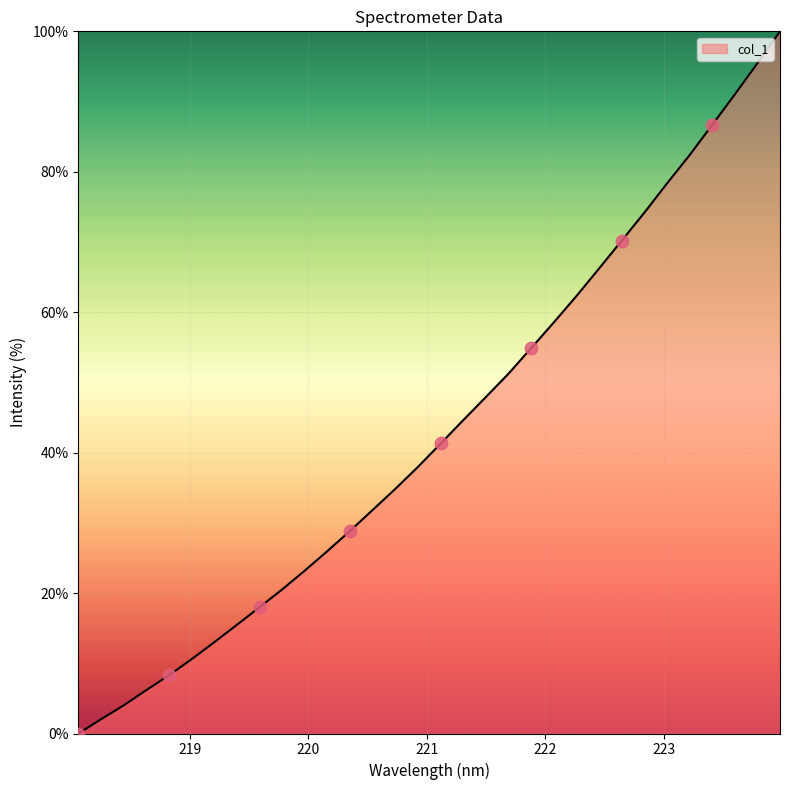

What is the maximum value shown in the chart?

100.0